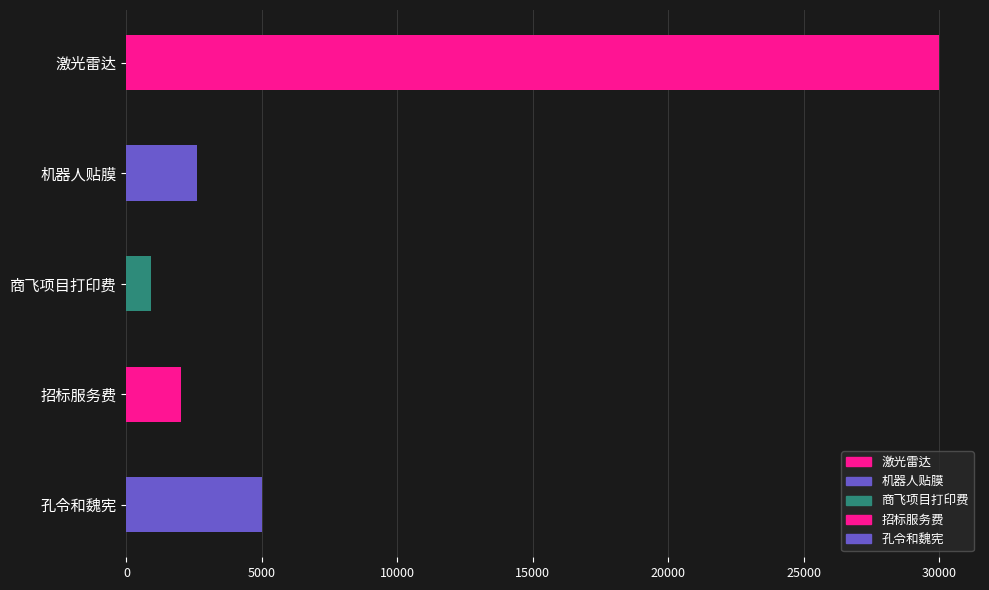

What is the change in value from 商飞项目打印费 to 招标服务费?

+1106